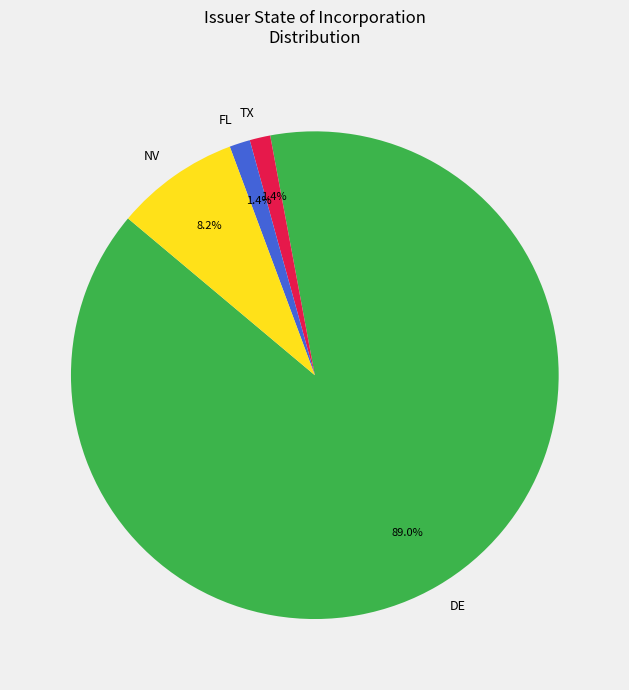

Which slice is the largest?

DE